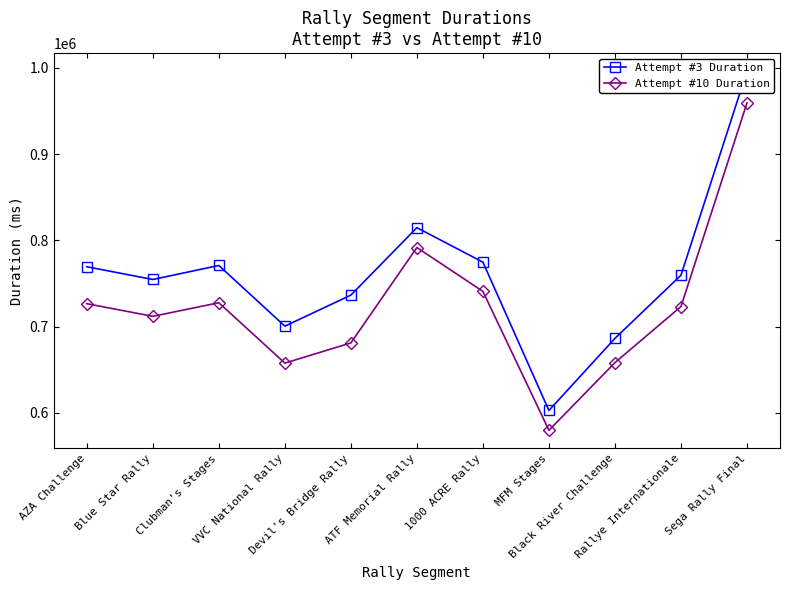

What is the difference between the highest and lowest values at Devil's Bridge Rally?

55378